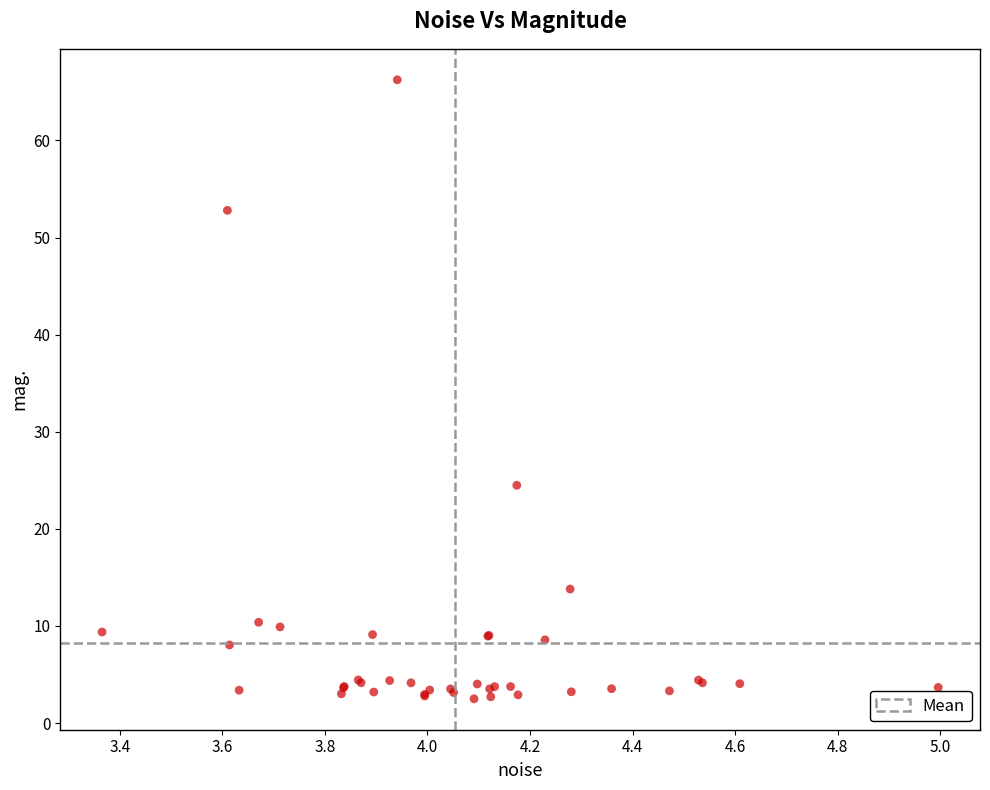

What Y value in the scatter plot is closest to 34?

24.5